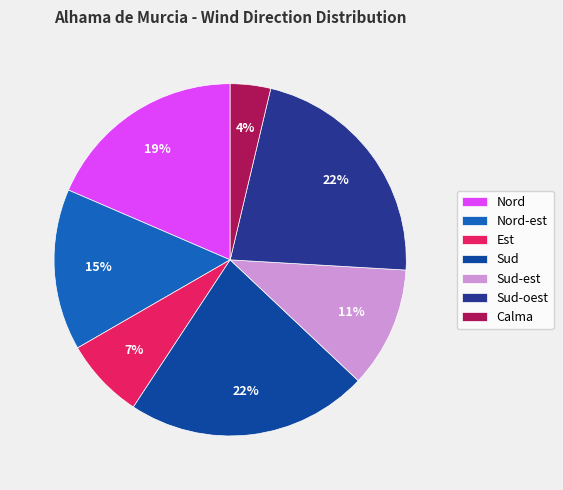

To the nearest percent, what is the combined percentage of Nord and Sud?

41%